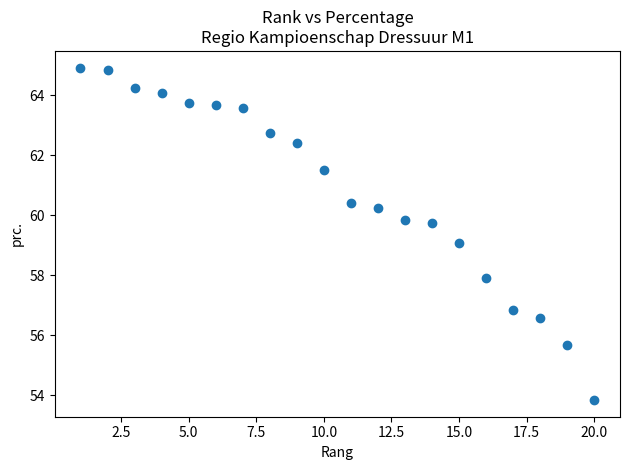

What is the range of Y values (max minus min)?

11.1